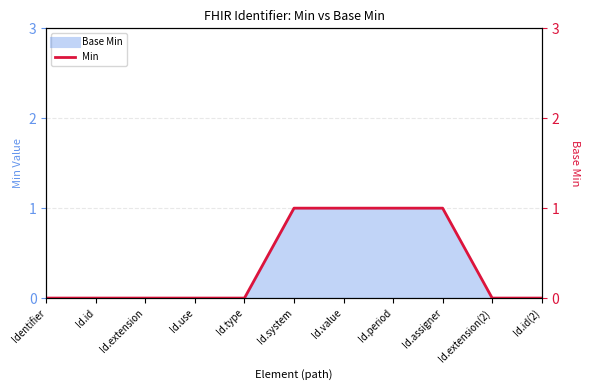

What is the sum of all values?

4